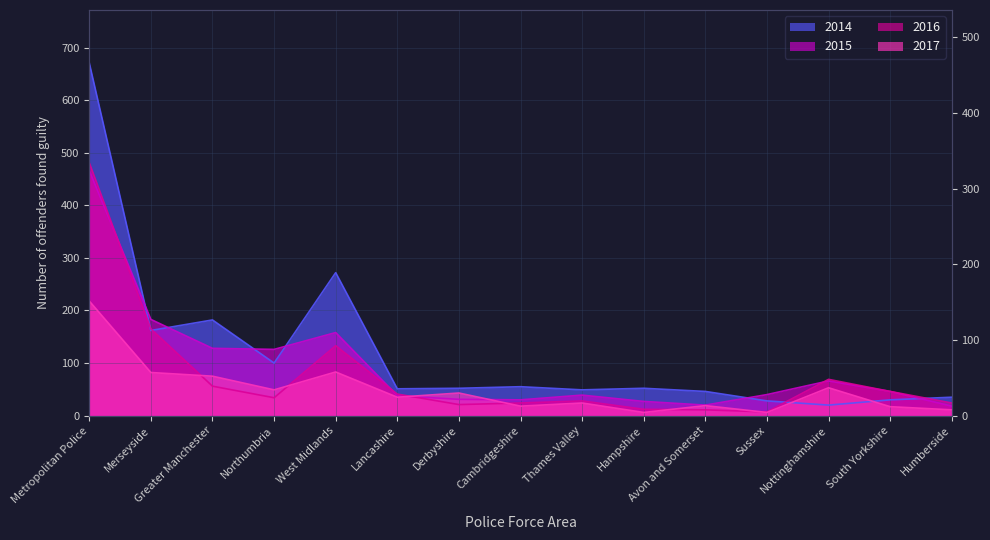

After their last crossing, which series has the higher values: 2015 or 2016?

2016